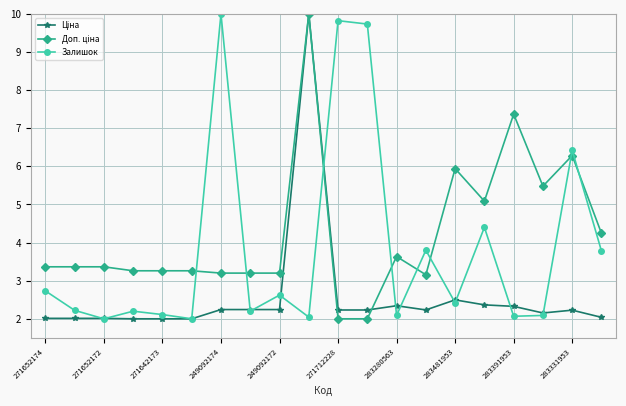

What is the value of the Залишок point at the 2nd from the left?

2.2